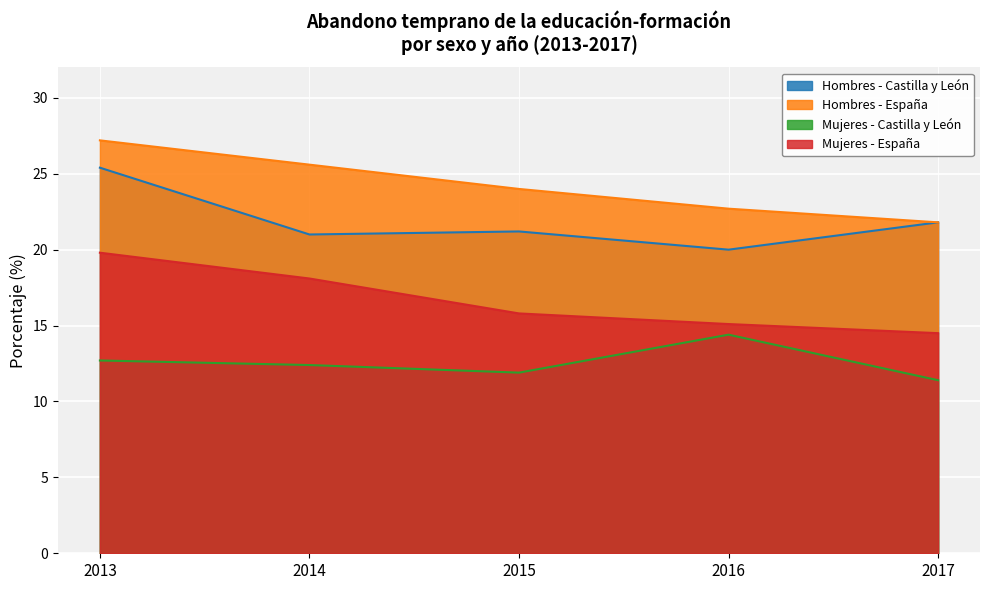

True or false: Mujeres - España has more than 1 points higher than both neighbors.

False